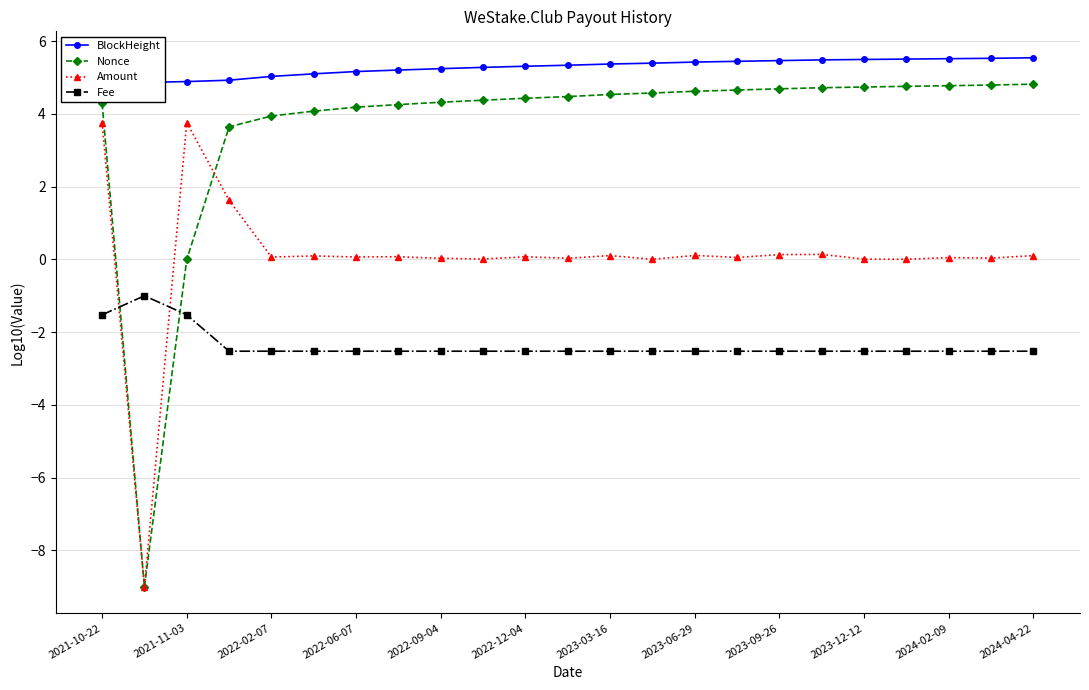

What is the difference between the maximum and minimum values in the Nonce series?

13.8